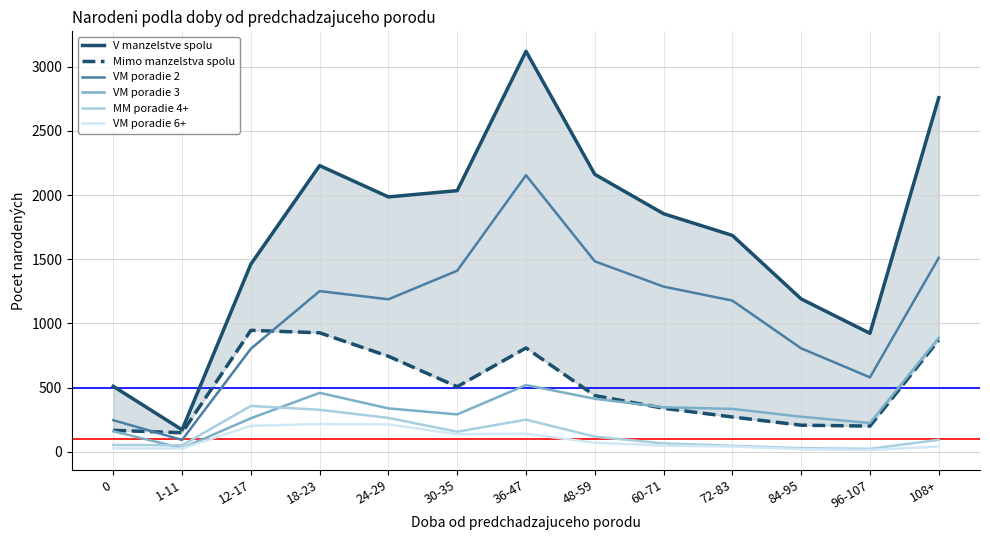

Is the value of VM poradie 3 at 84-95 greater than the value of Mimo manzelstva spolu at 72-83?

Yes